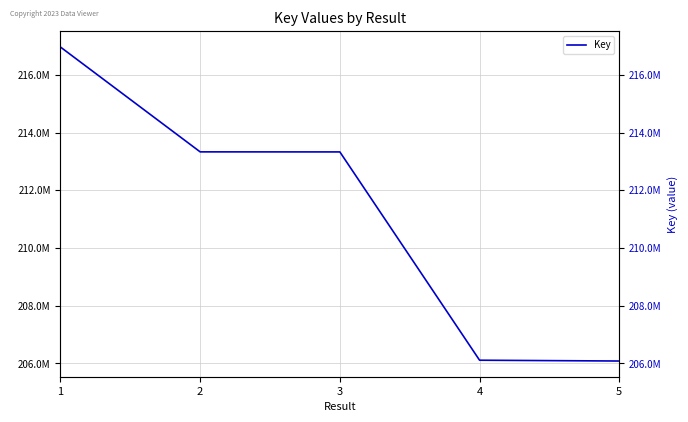

What is the change in value from 1 to 3?

-3635464